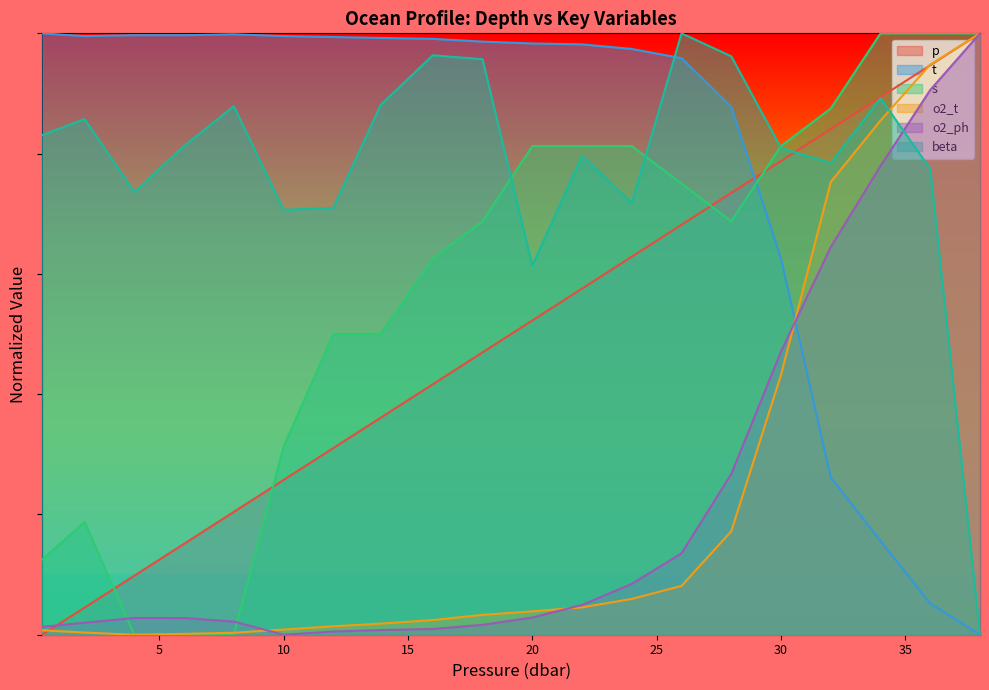

Which category has the lowest value across all series?

0.3